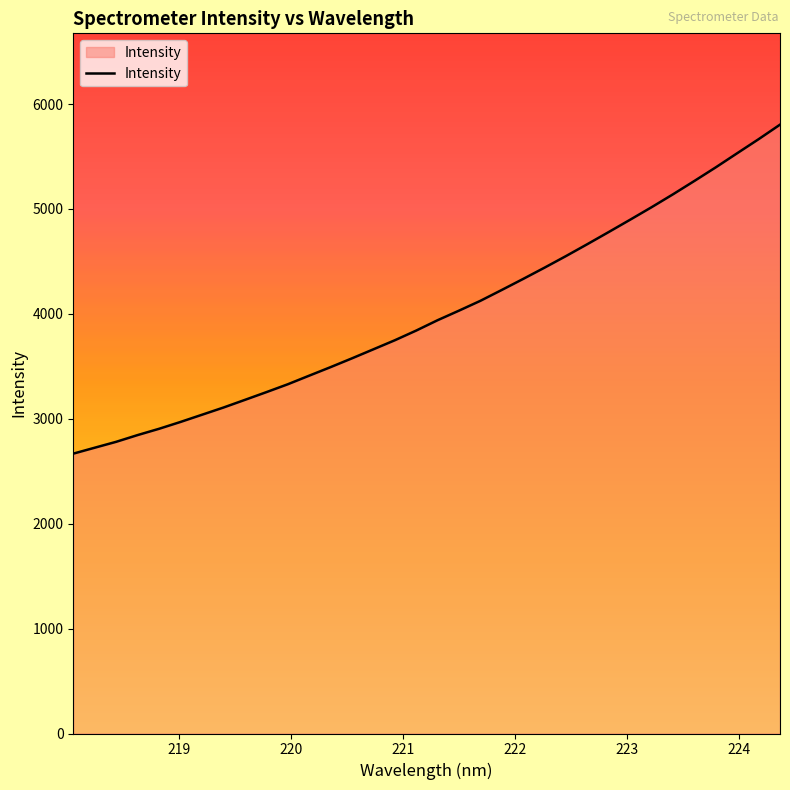

What is the greatest value displayed?

5803.2